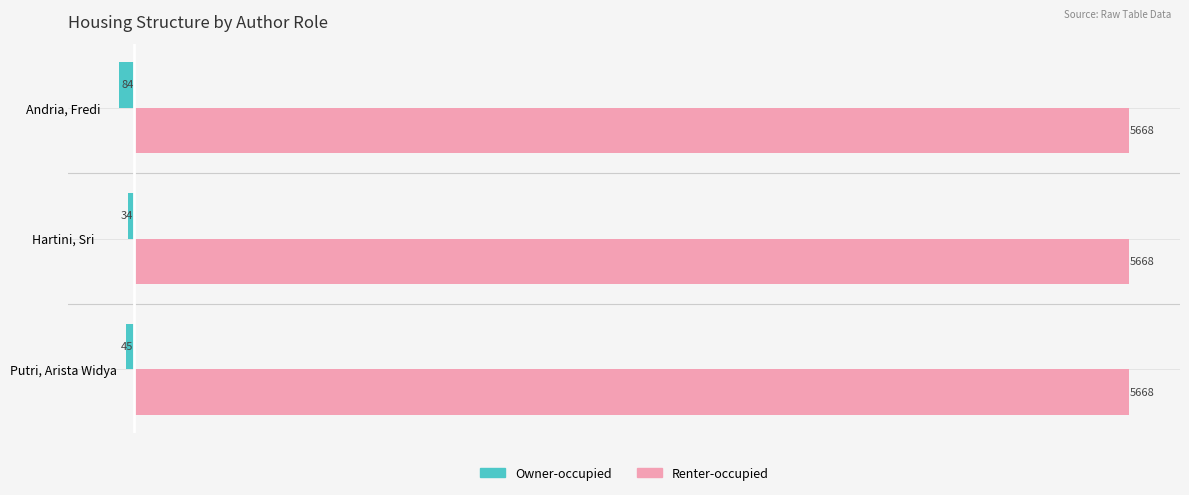

List the series in order of their peak value, lowest first.

Owner-occupied, Renter-occupied